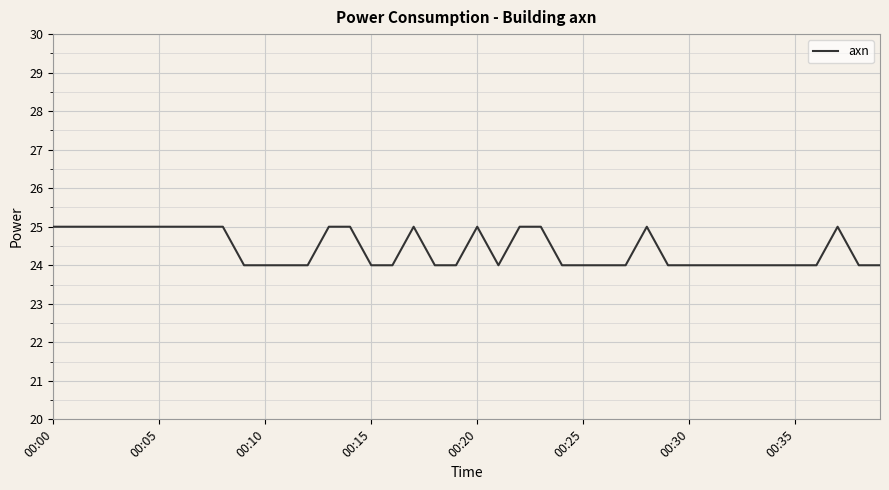

What is the greatest value displayed?

25